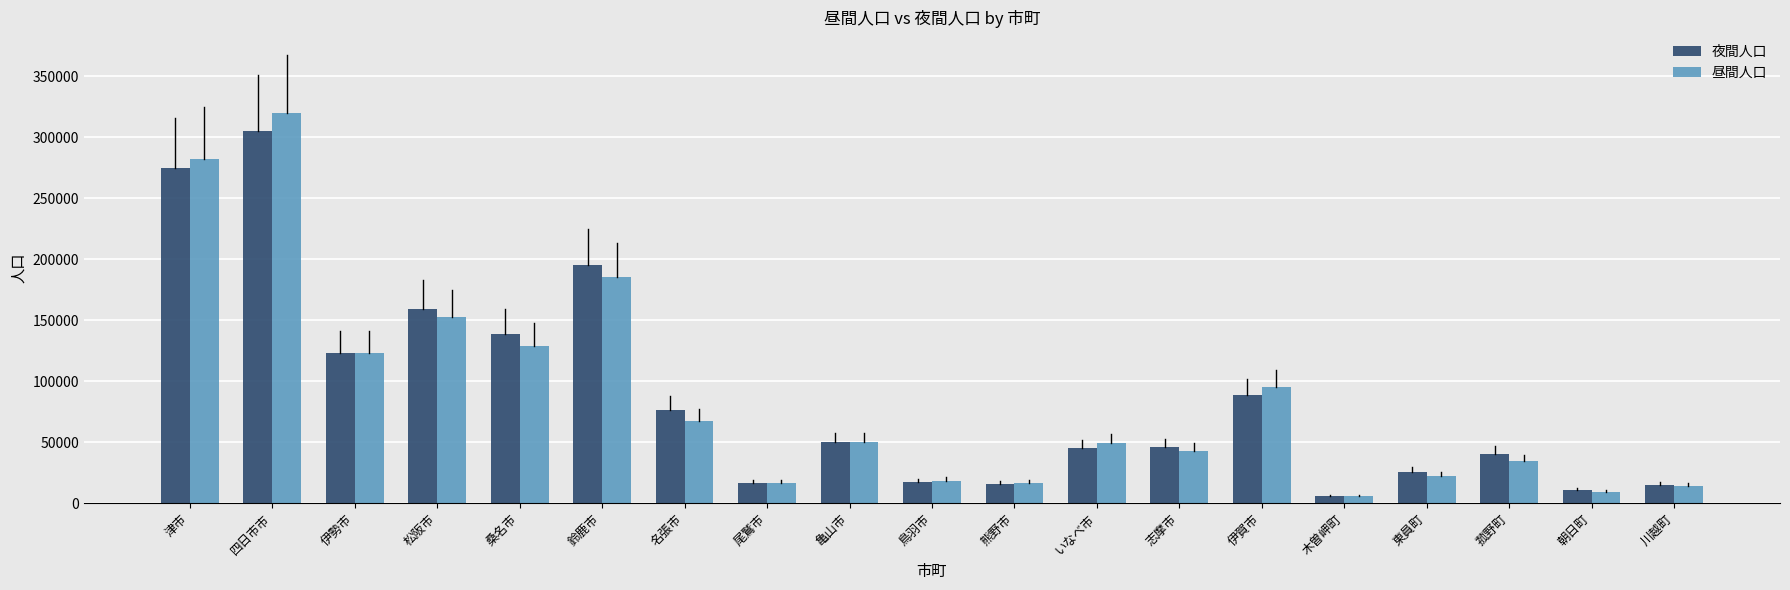

What is the maximum value shown in the chart?

319793